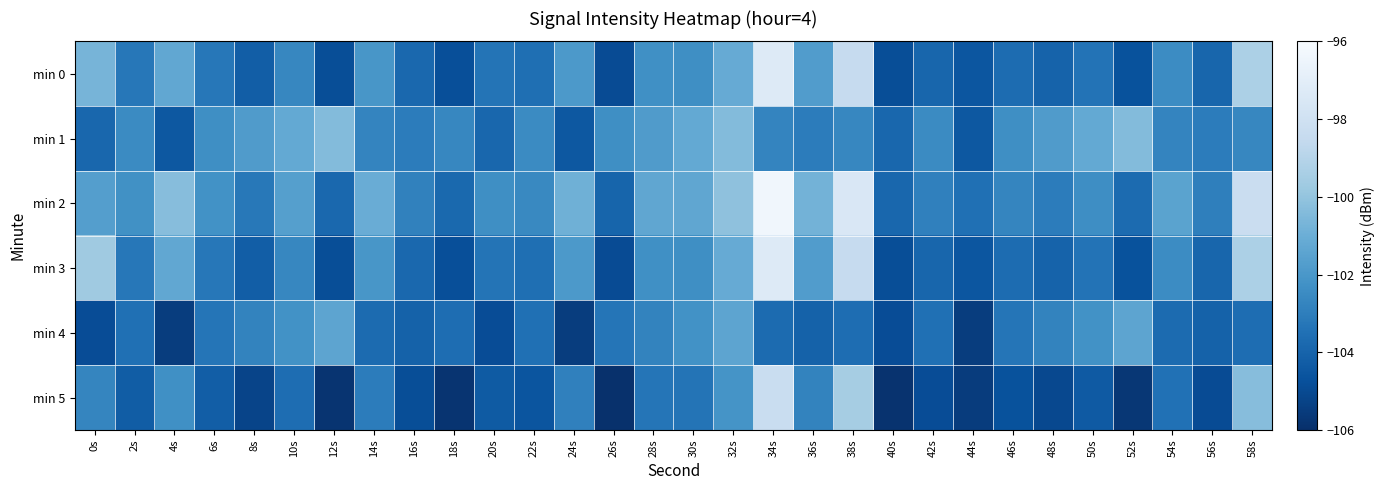

Reading left to right, list all the values displayed in this chart.

min 0: 0s=-100.7	2s=-103.3	4s=-101.3	6s=-103.2	8s=-104.2	10s=-102.7	12s=-104.8	14s=-102.0	16s=-103.8	18s=-104.8	20s=-103.4	22s=-103.6	24s=-101.9	26s=-104.9	28s=-102.3	30s=-102.3	32s=-101.1	34s=-97.3	36s=-101.8	38s=-98.5	40s=-104.9	42s=-103.9	44s=-104.5	46s=-103.7	48s=-104.0	50s=-103.4	52s=-104.7	54s=-102.5	56s=-103.9	58s=-99.3
min 1: 0s=-103.9	2s=-102.5	4s=-104.5	6s=-102.3	8s=-101.8	10s=-101.2	12s=-100.4	14s=-102.7	16s=-103.1	18s=-102.7	20s=-103.9	22s=-102.5	24s=-104.5	26s=-102.3	28s=-101.8	30s=-101.2	32s=-100.4	34s=-102.7	36s=-103.1	38s=-102.7	40s=-103.9	42s=-102.5	44s=-104.5	46s=-102.3	48s=-101.8	50s=-101.2	52s=-100.4	54s=-102.7	56s=-103.1	58s=-102.7
min 2: 0s=-101.7	2s=-102.3	4s=-100.3	6s=-102.2	8s=-103.2	10s=-101.7	12s=-103.8	14s=-101.0	16s=-102.8	18s=-103.8	20s=-102.4	22s=-102.6	24s=-100.9	26s=-103.9	28s=-101.3	30s=-101.3	32s=-100.1	34s=-96.3	36s=-100.8	38s=-97.5	40s=-103.9	42s=-102.9	44s=-103.5	46s=-102.7	48s=-103.0	50s=-102.4	52s=-103.7	54s=-101.5	56s=-102.9	58s=-98.3
min 3: 0s=-99.7	2s=-103.3	4s=-101.3	6s=-103.2	8s=-104.2	10s=-102.7	12s=-104.8	14s=-102.0	16s=-103.8	18s=-104.8	20s=-103.4	22s=-103.6	24s=-101.9	26s=-104.9	28s=-102.3	30s=-102.3	32s=-101.1	34s=-97.3	36s=-101.8	38s=-98.5	40s=-104.9	42s=-103.9	44s=-104.5	46s=-103.7	48s=-104.0	50s=-103.4	52s=-104.7	54s=-102.5	56s=-103.9	58s=-99.3
min 4: 0s=-104.9	2s=-103.5	4s=-105.5	6s=-103.3	8s=-102.8	10s=-102.2	12s=-101.4	14s=-103.7	16s=-104.1	18s=-103.7	20s=-104.9	22s=-103.5	24s=-105.5	26s=-103.3	28s=-102.8	30s=-102.2	32s=-101.4	34s=-103.7	36s=-104.1	38s=-103.7	40s=-104.9	42s=-103.5	44s=-105.5	46s=-103.3	48s=-102.8	50s=-102.2	52s=-101.4	54s=-103.7	56s=-104.1	58s=-103.7
min 5: 0s=-102.7	2s=-104.3	4s=-102.3	6s=-104.2	8s=-105.2	10s=-103.7	12s=-105.8	14s=-103.0	16s=-104.8	18s=-105.8	20s=-104.4	22s=-104.6	24s=-102.9	26s=-105.9	28s=-103.3	30s=-103.3	32s=-102.1	34s=-98.3	36s=-102.8	38s=-99.5	40s=-105.9	42s=-104.9	44s=-105.5	46s=-104.7	48s=-105.0	50s=-104.4	52s=-105.7	54s=-103.5	56s=-104.9	58s=-100.3